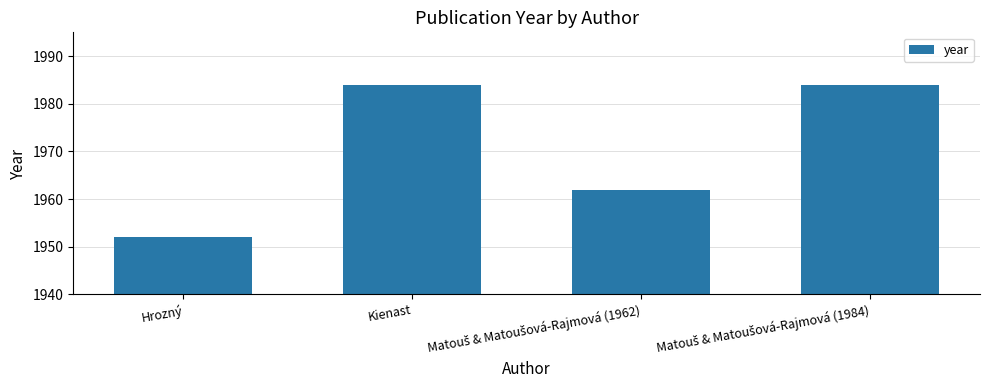

What is the minimum value shown in the chart?

1952